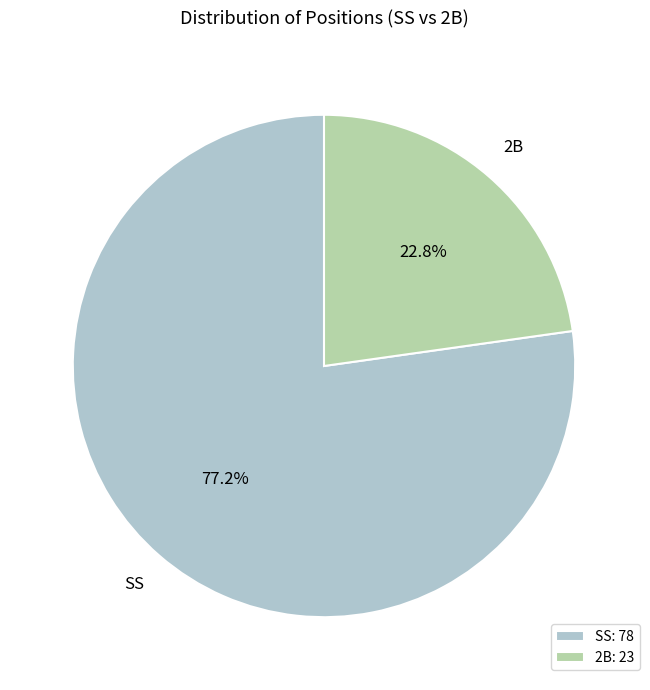

Count the number of slices in the pie.

2